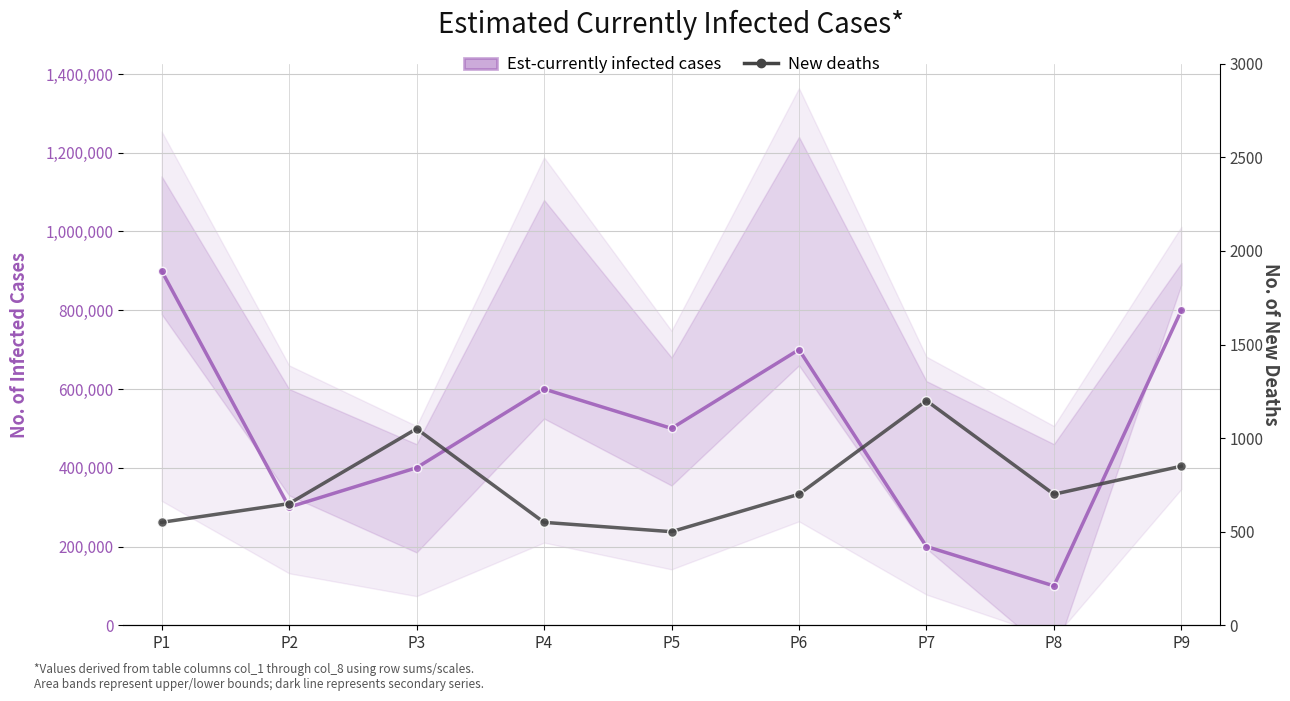

How many data points in New deaths are above 700?

3